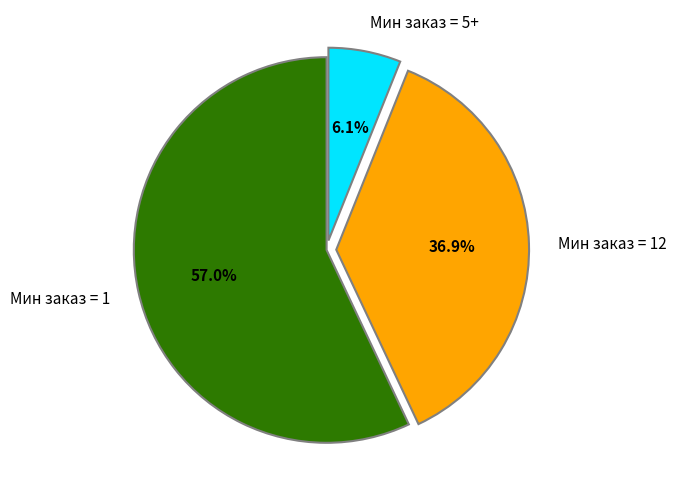

Which category has the smallest portion of the pie?

Мин заказ = 5+